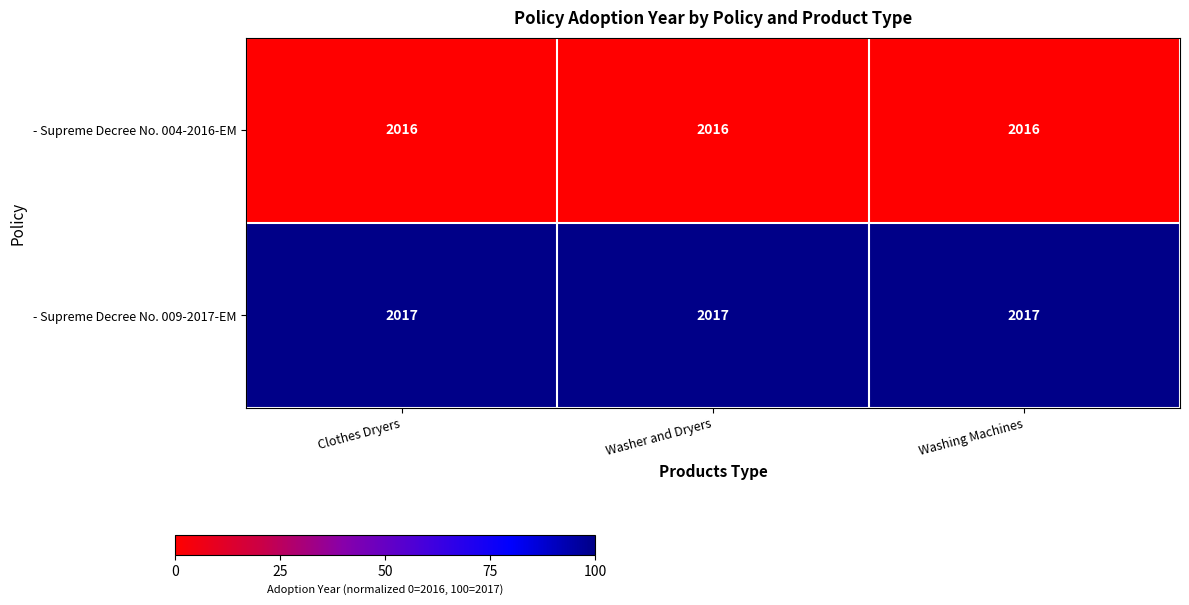

Which series has the largest total across all categories?

- Supreme Decree No. 009-2017-EM